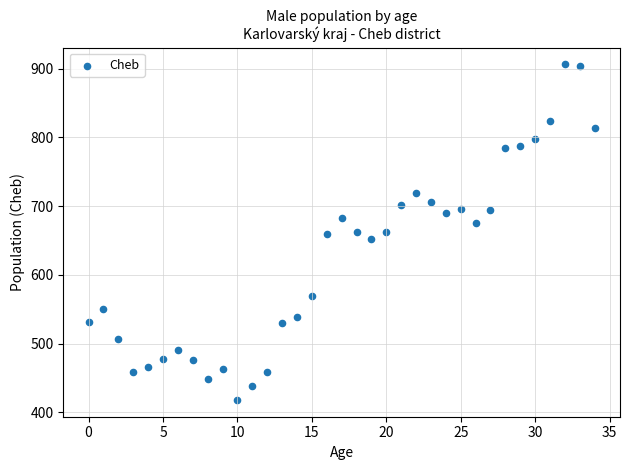

What is the range of Y values (max minus min)?

488